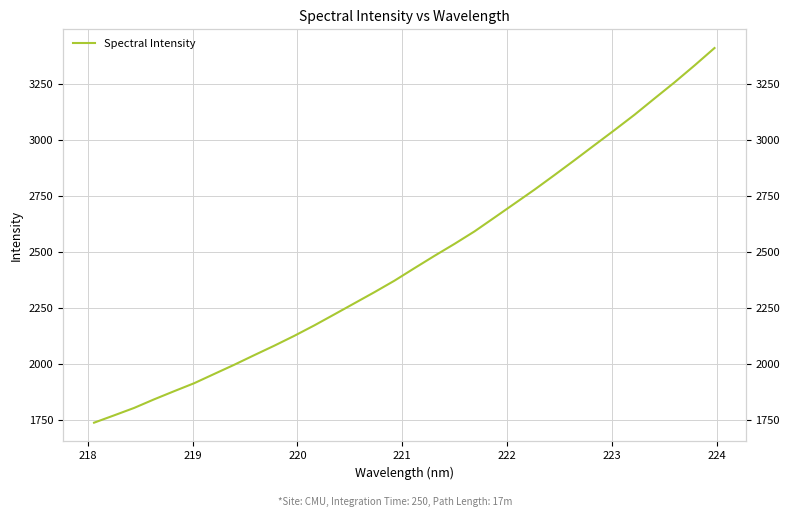

What is the average value?

2461.5